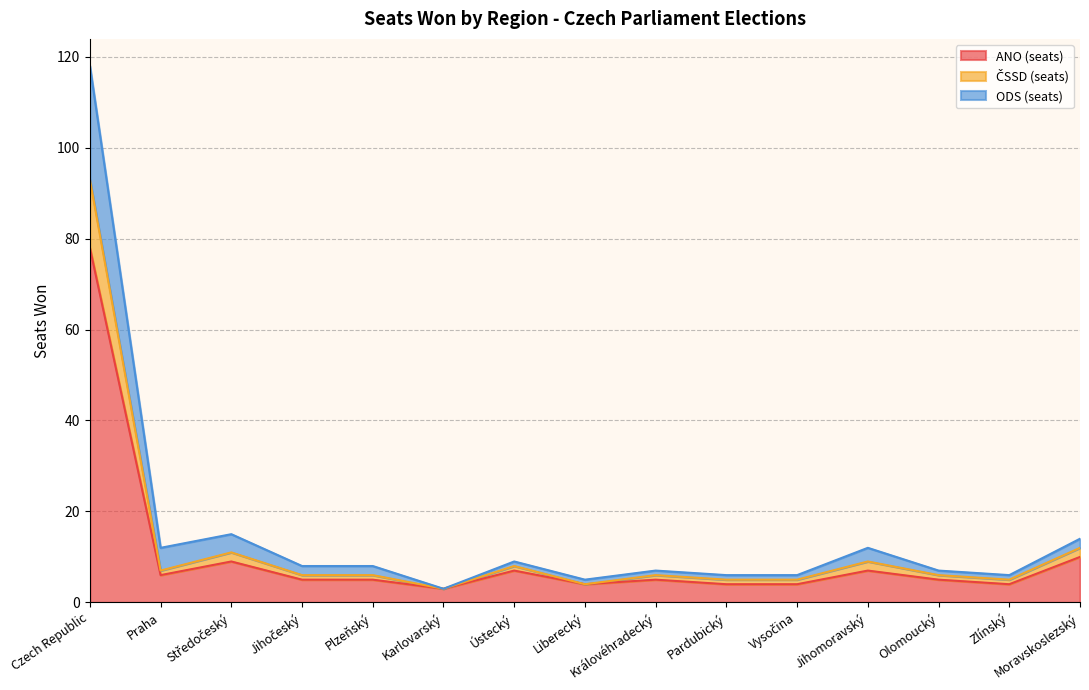

The value of ANO (seats) at Praha is 6. True or false?

True